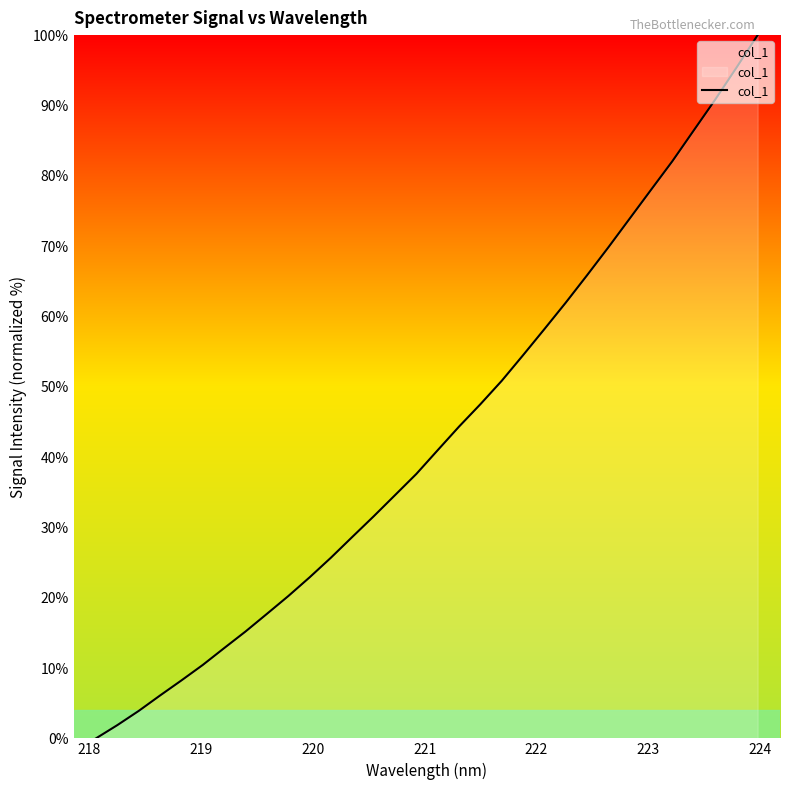

What is the difference between the maximum and minimum values?

100.0